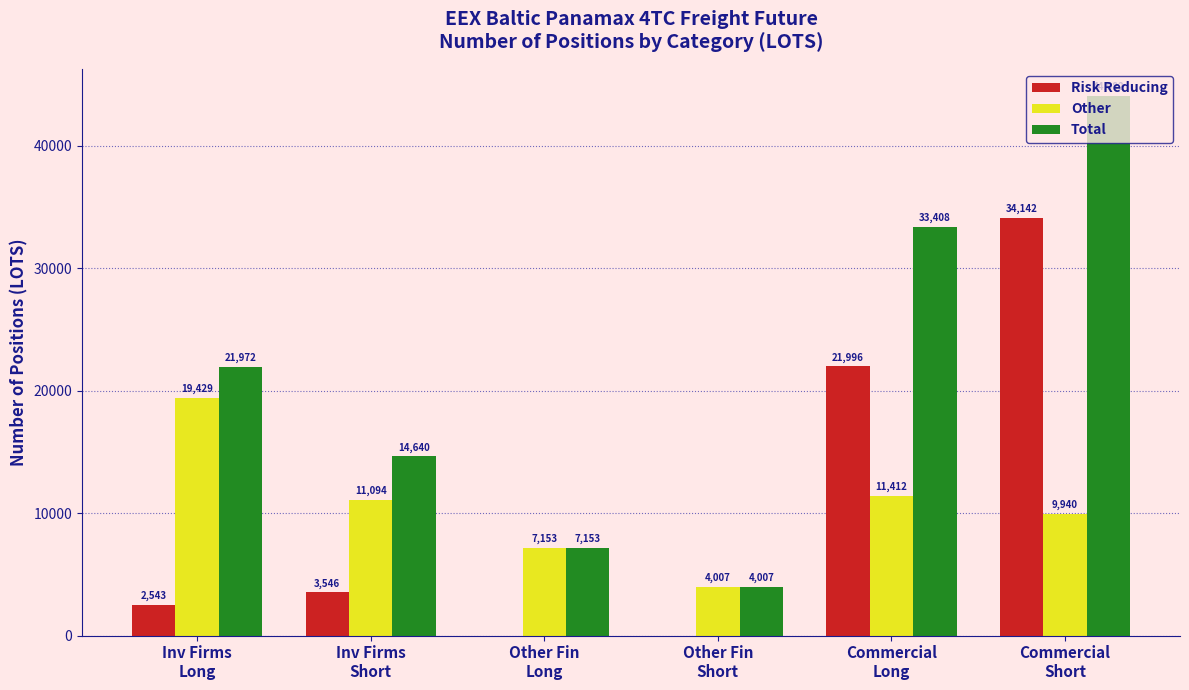

Which series has the largest total across all categories?

Total